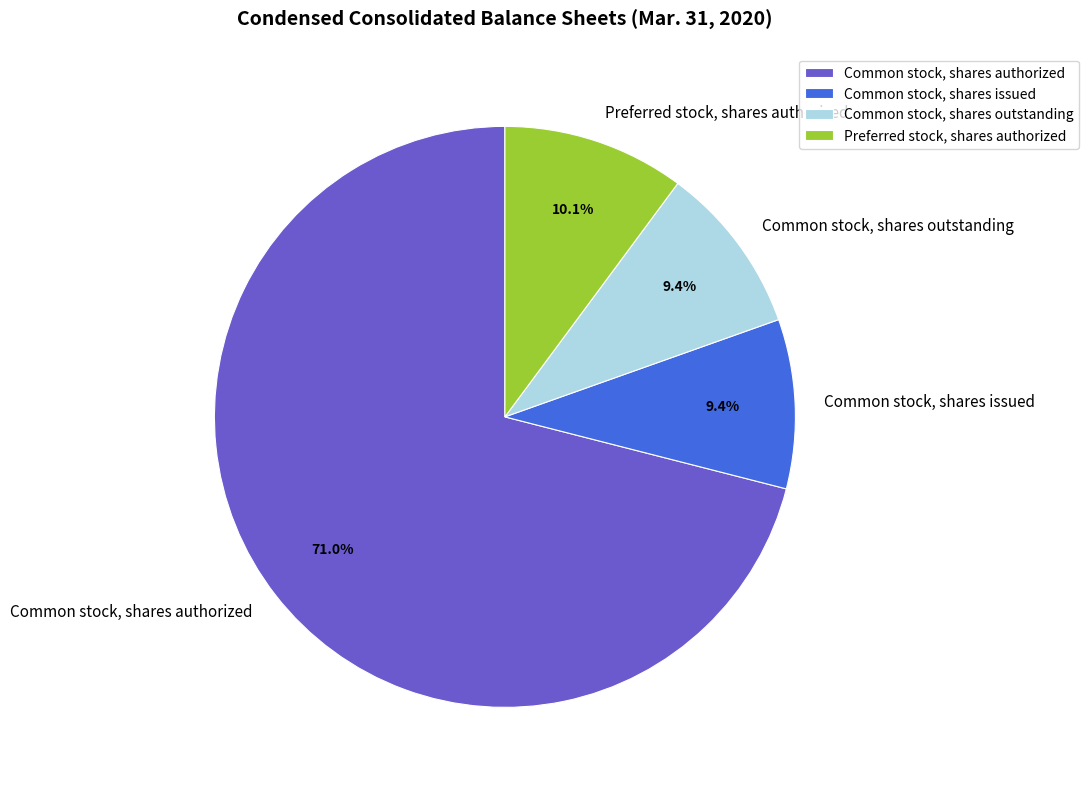

How much of the chart is everything except Common stock, shares outstanding?

90.6%